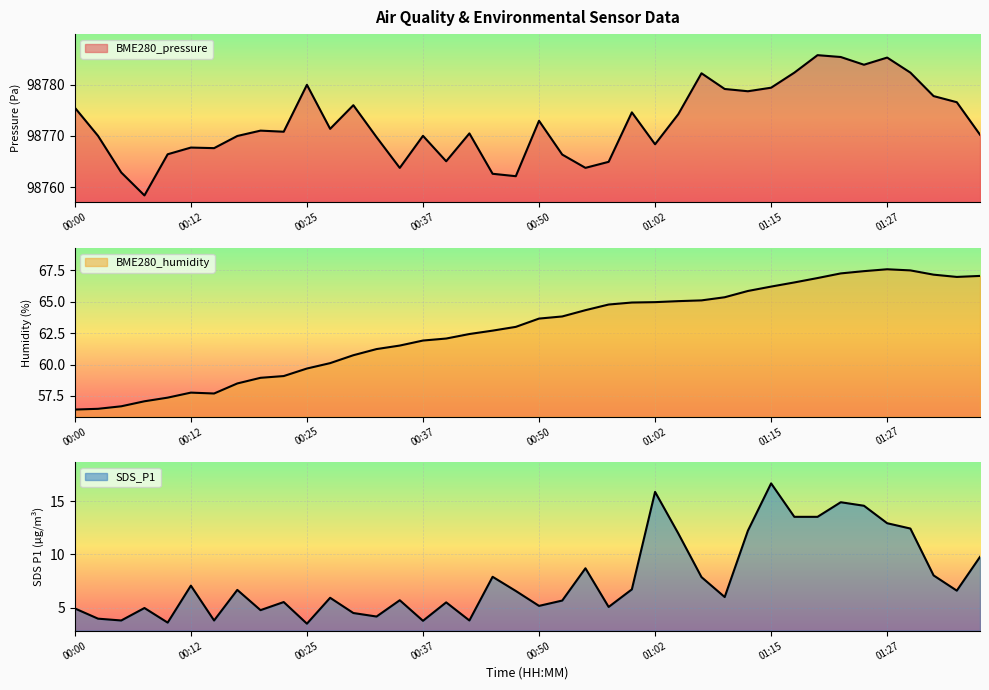

How many data points in SDS_P1 are less than 6?

19